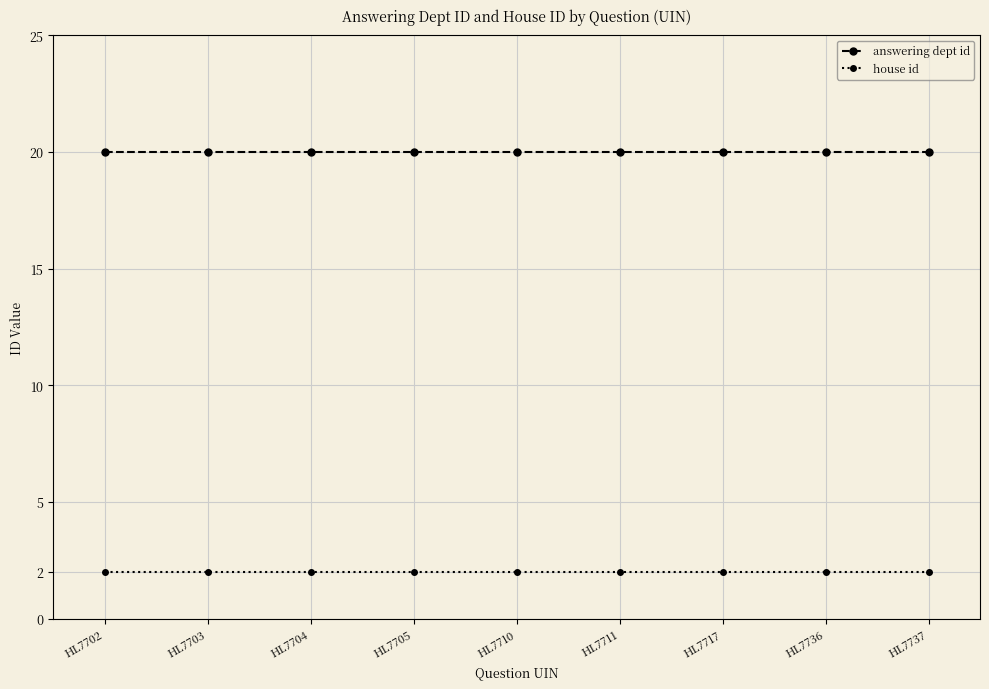

What is the difference between the highest and lowest values at HL7737?

18